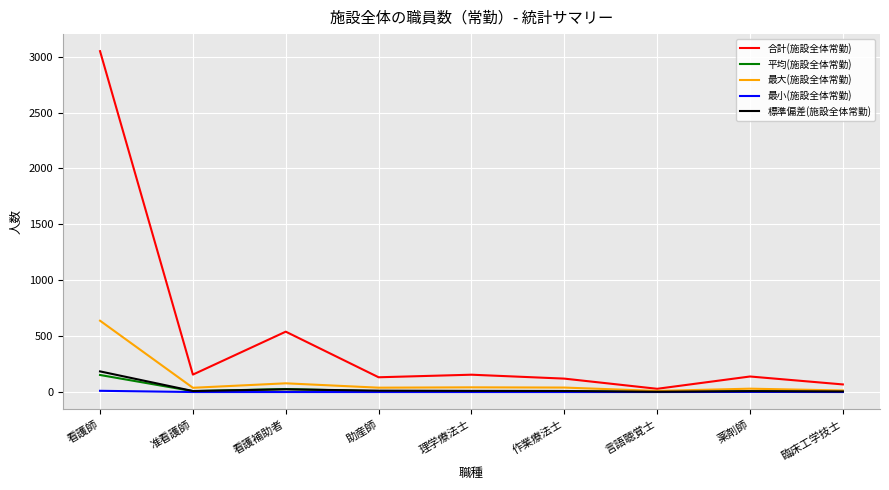

Rank the series by their maximum value, from lowest to highest.

最小(施設全体常勤), 平均(施設全体常勤), 標準偏差(施設全体常勤), 最大(施設全体常勤), 合計(施設全体常勤)